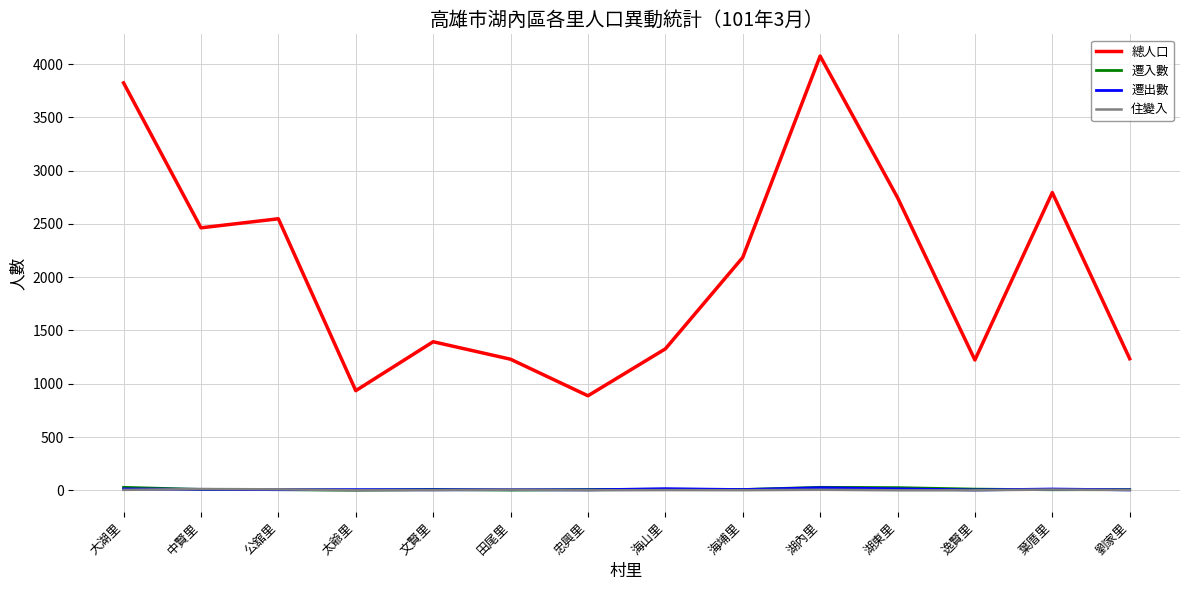

At which label does 遷入數 first exceed 8?

大湖里